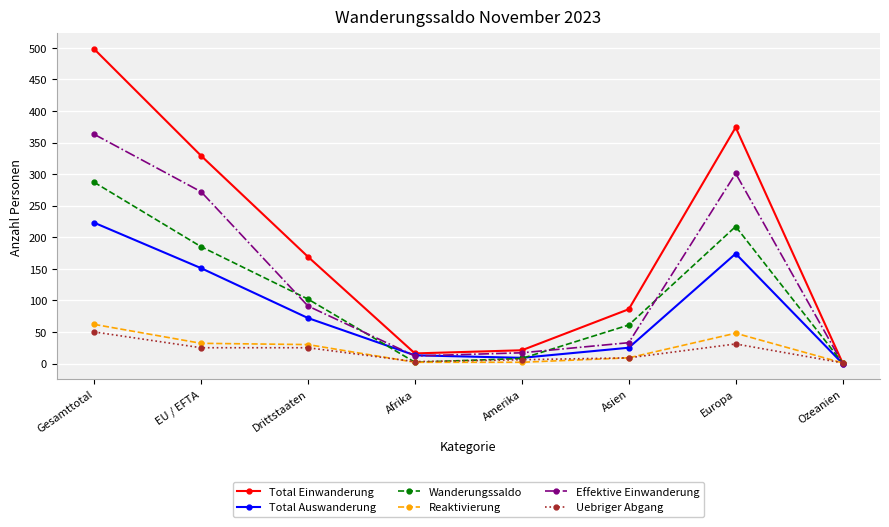

What position from the left is Gesamttotal?

1